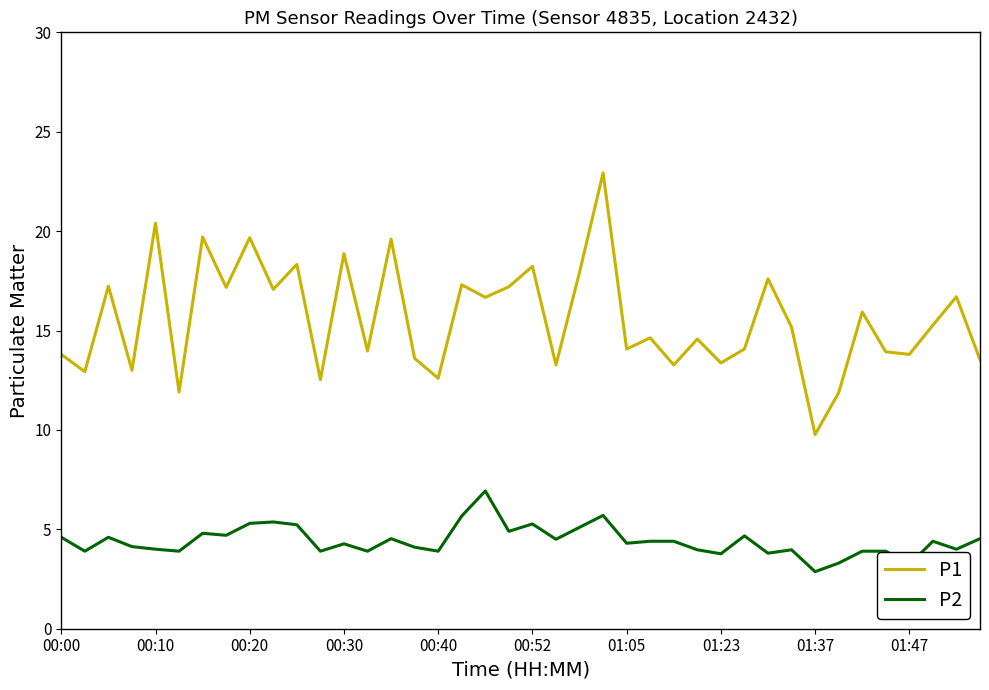

How many lines are shown in the chart?

2